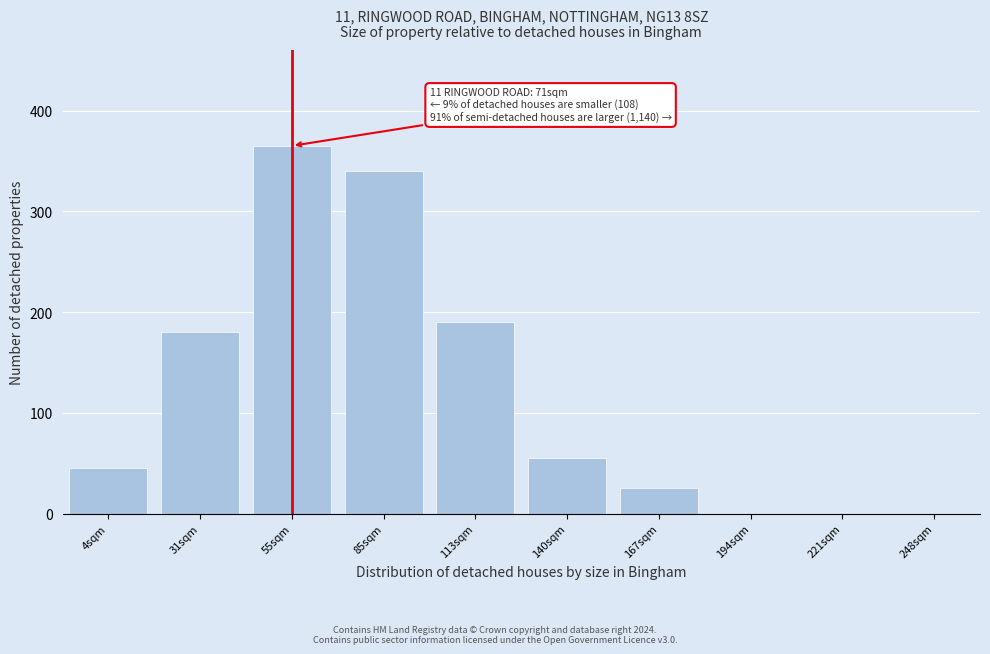

Reading left to right, extract all data points from this chart.

4sqm=45	31sqm=180	55sqm=365	85sqm=340	113sqm=190	140sqm=55	167sqm=25	194sqm=0	221sqm=0	248sqm=0